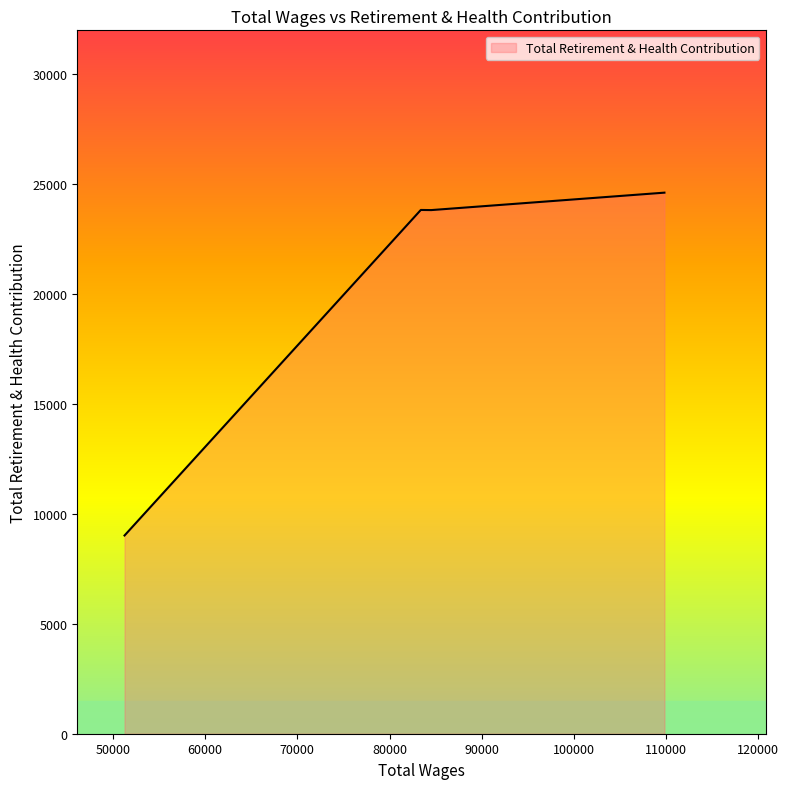

What is the difference between the maximum and minimum values?

15593